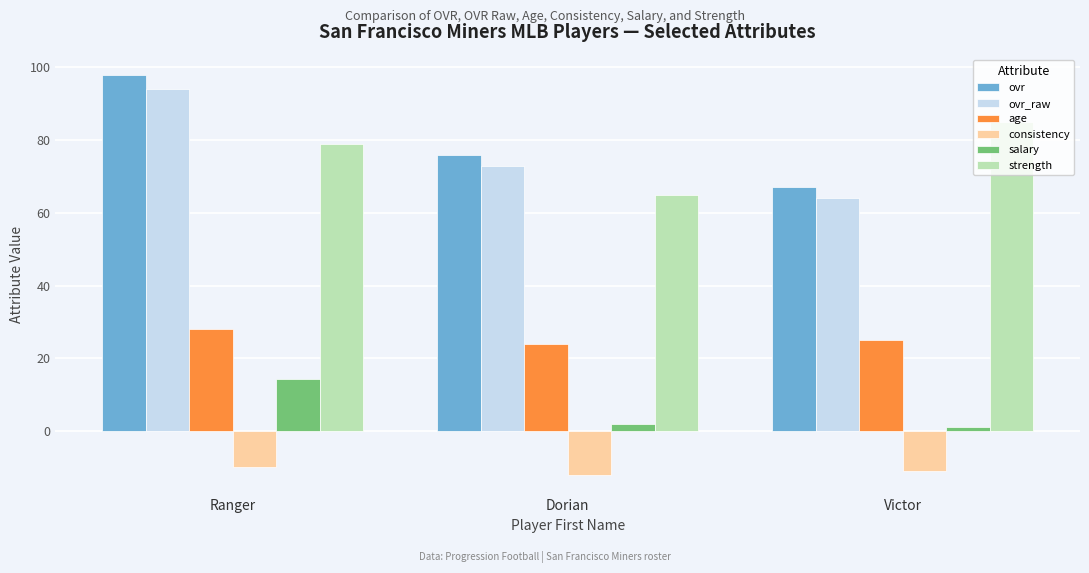

At which category is the sum across all series the highest?

Ranger